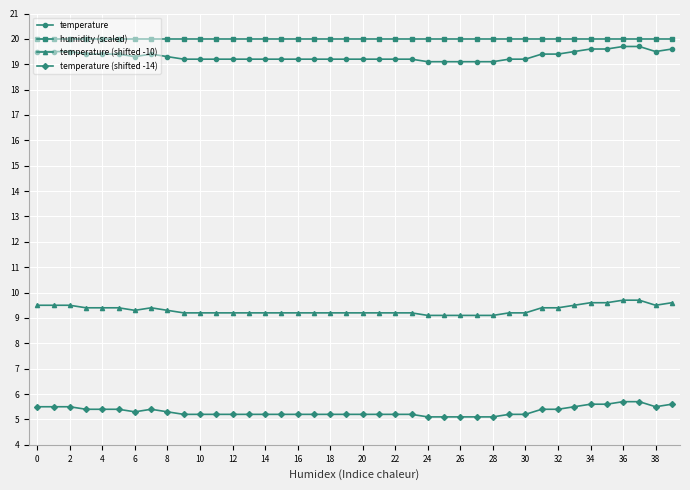

What is the lowest value of the temperature (shifted -14) series?

5.1